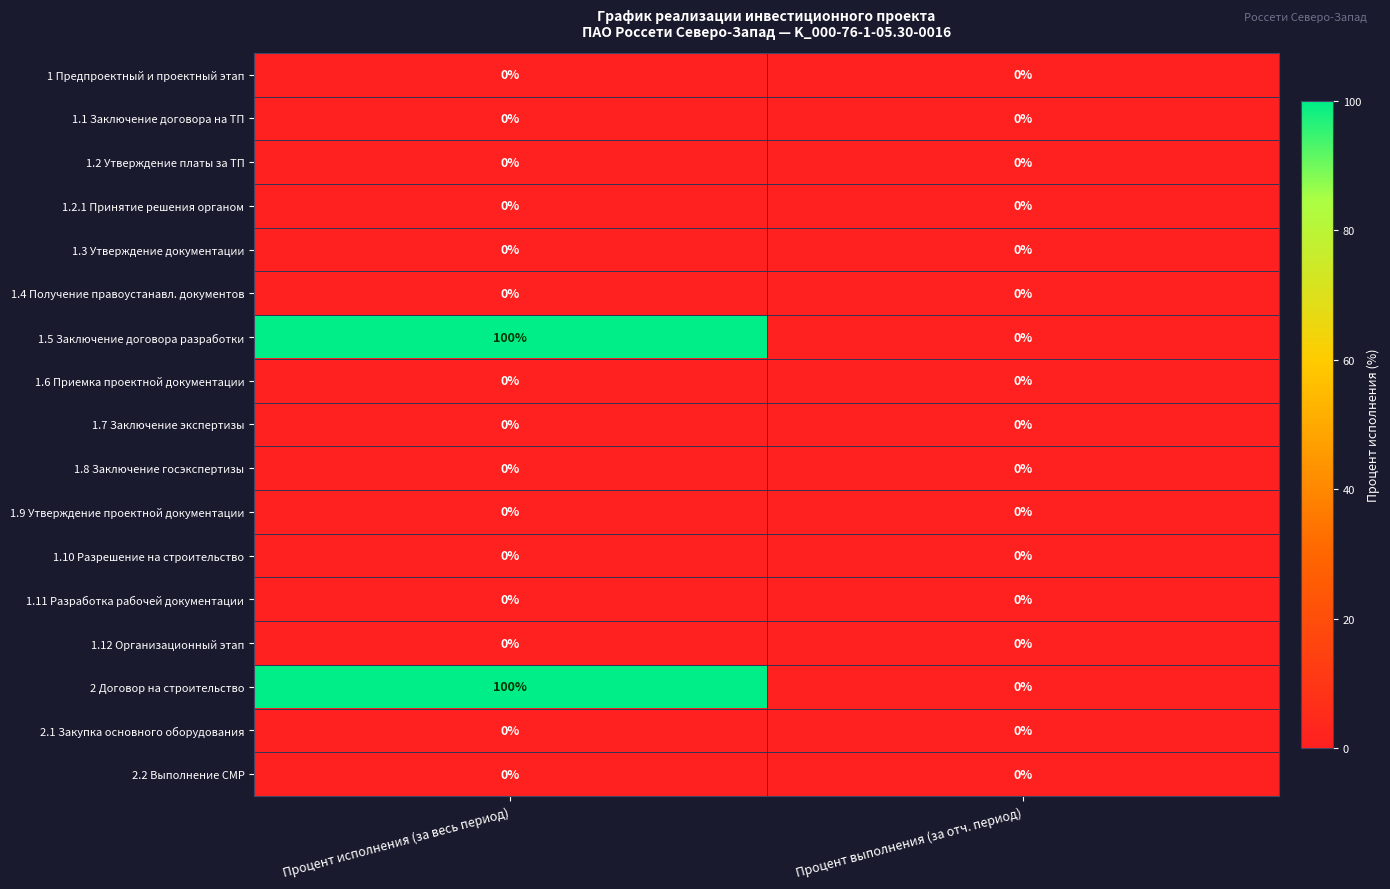

The value of 1 Предпроектный и проектный этап at Процент выполнения (за отч. период) is 0. True or false?

True